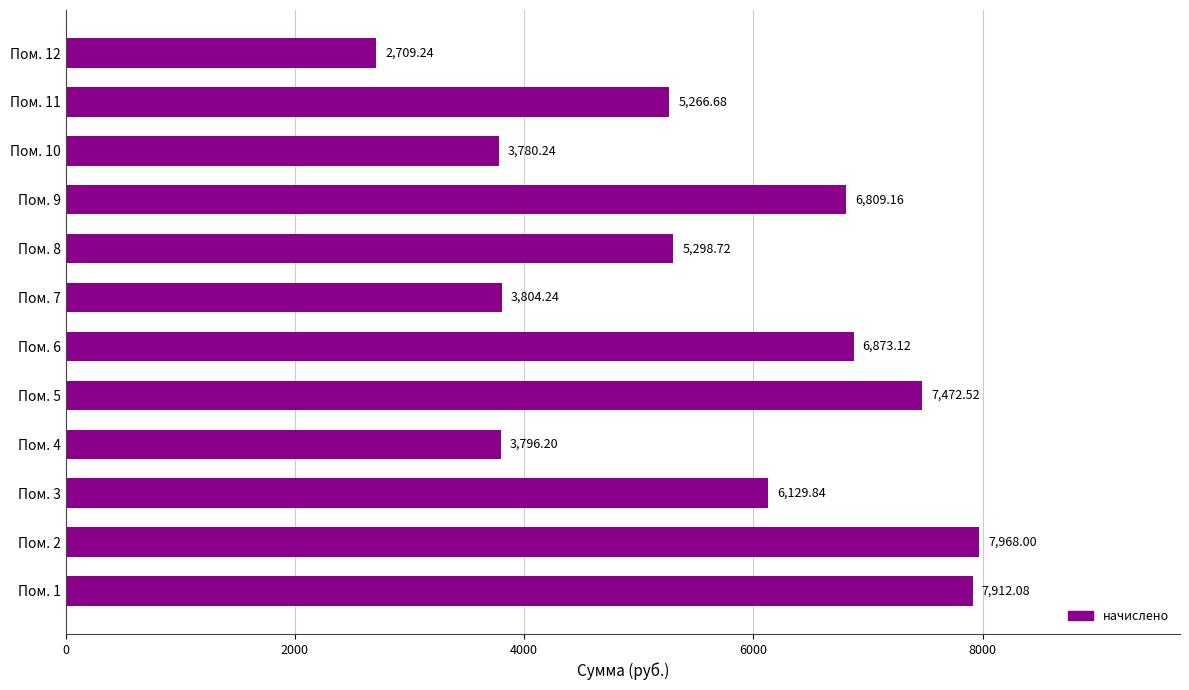

Count the number of data series in this chart.

1